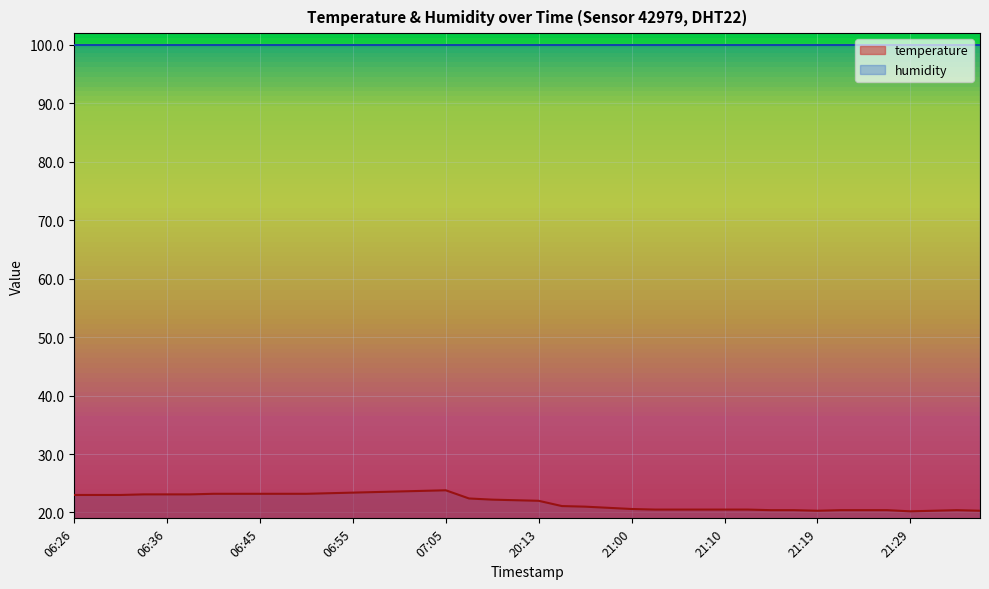

At which category does the data reach its first local peak?

07:05